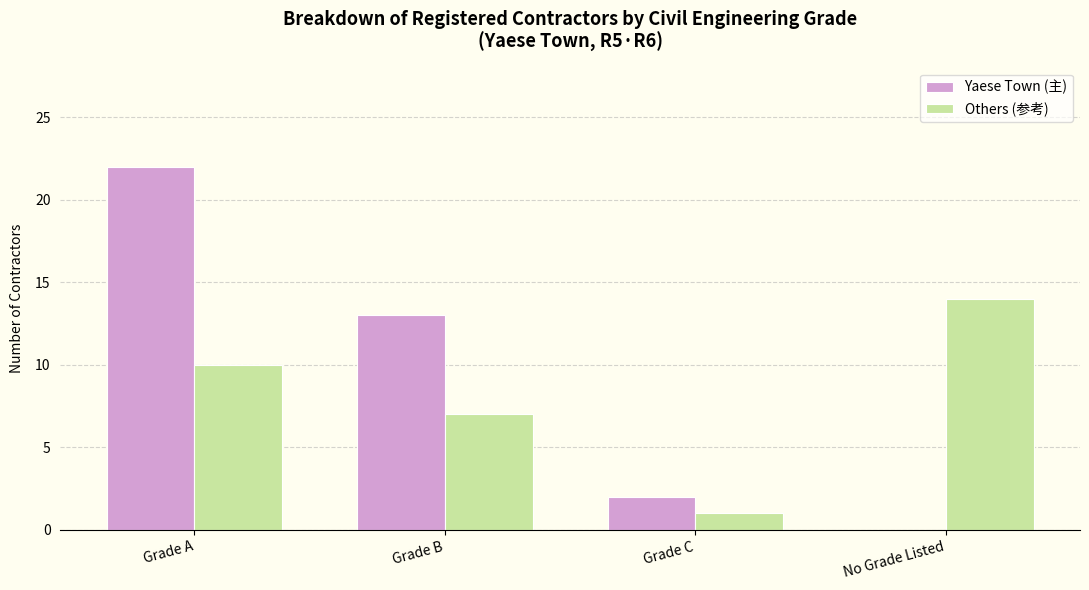

How many categories are shown in the chart?

4